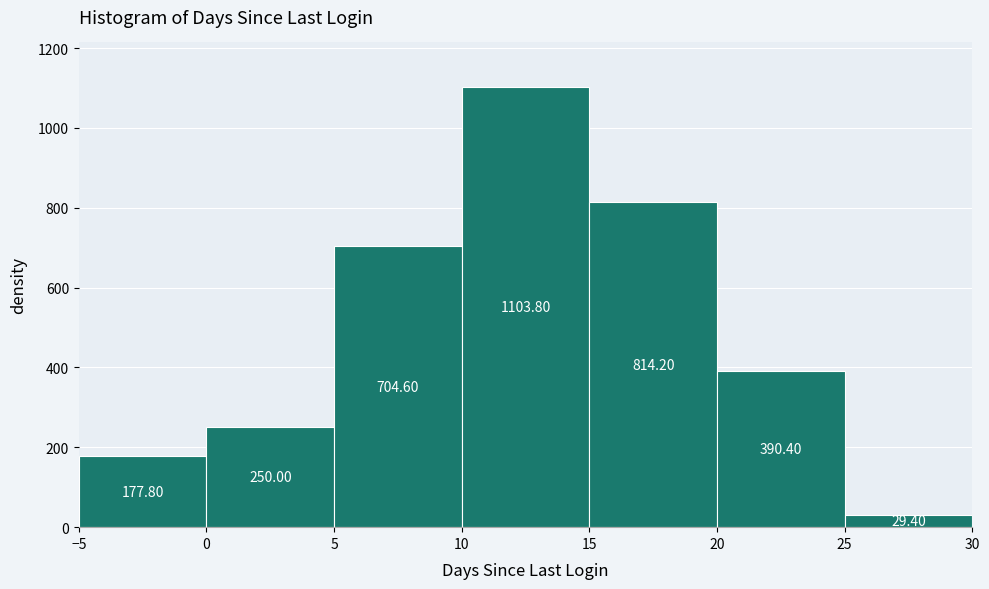

Which range on the x-axis has the tallest bar?

10 to 15